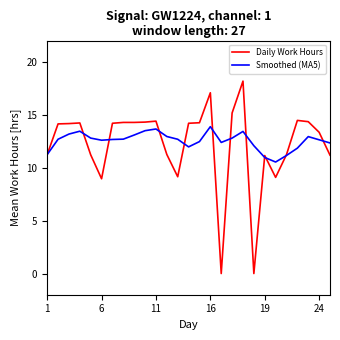

What is the greatest value displayed?

18.2